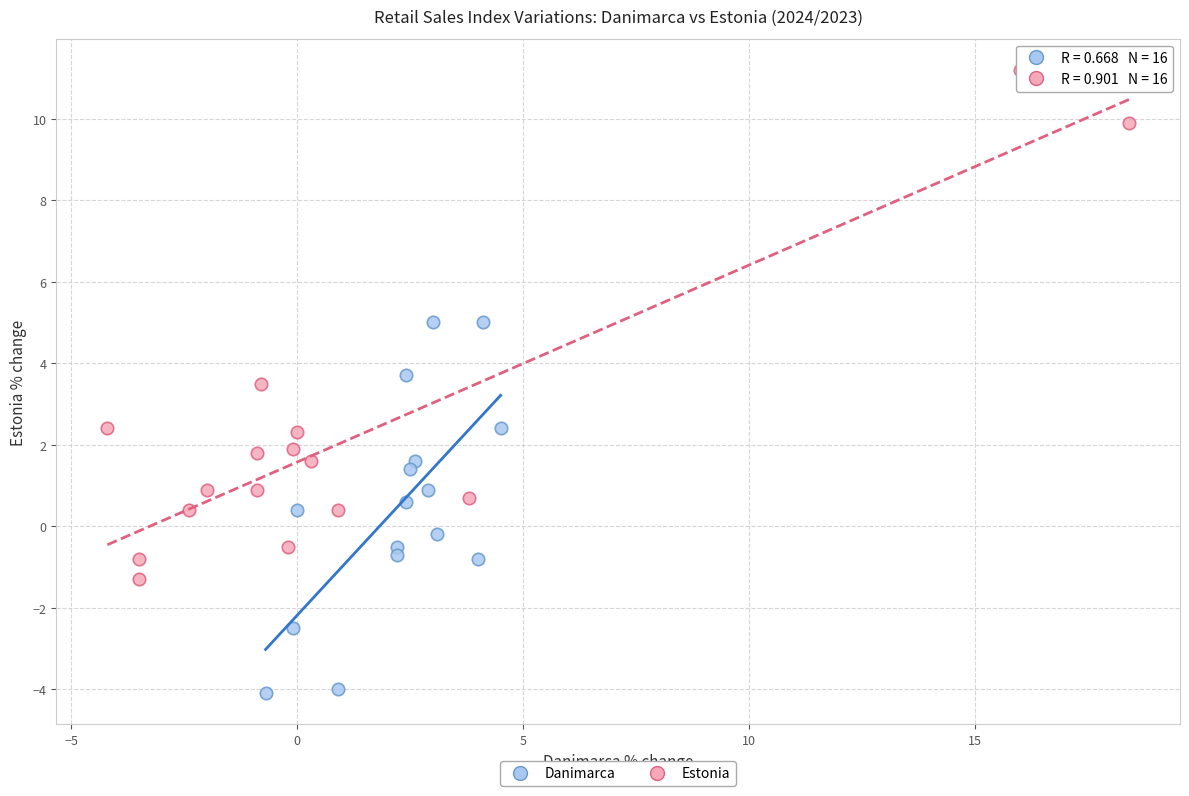

Which series reaches the minimum Y coordinate?

Danimarca